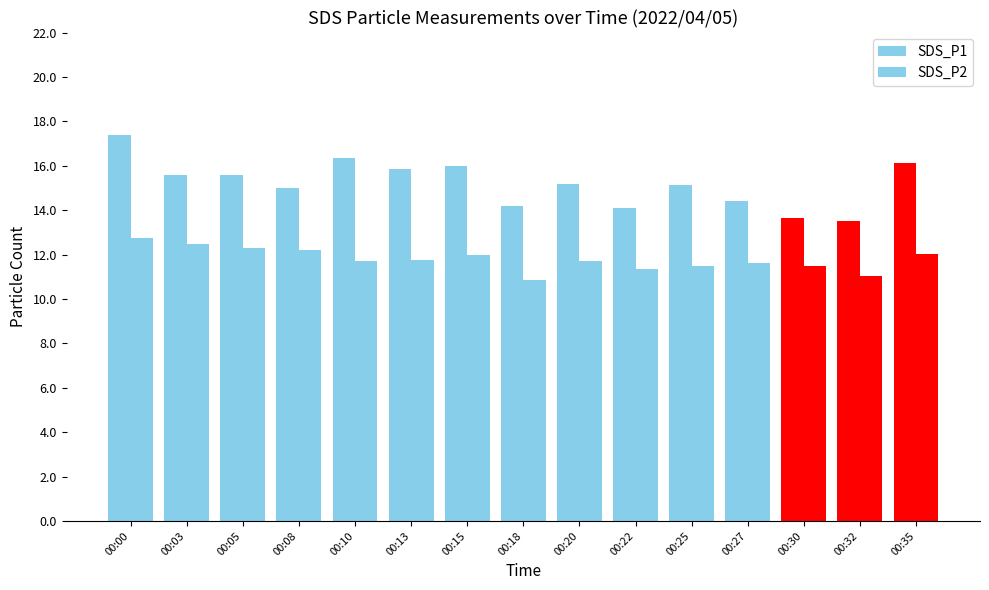

What is the sum of all SDS_P1 values?

228.1